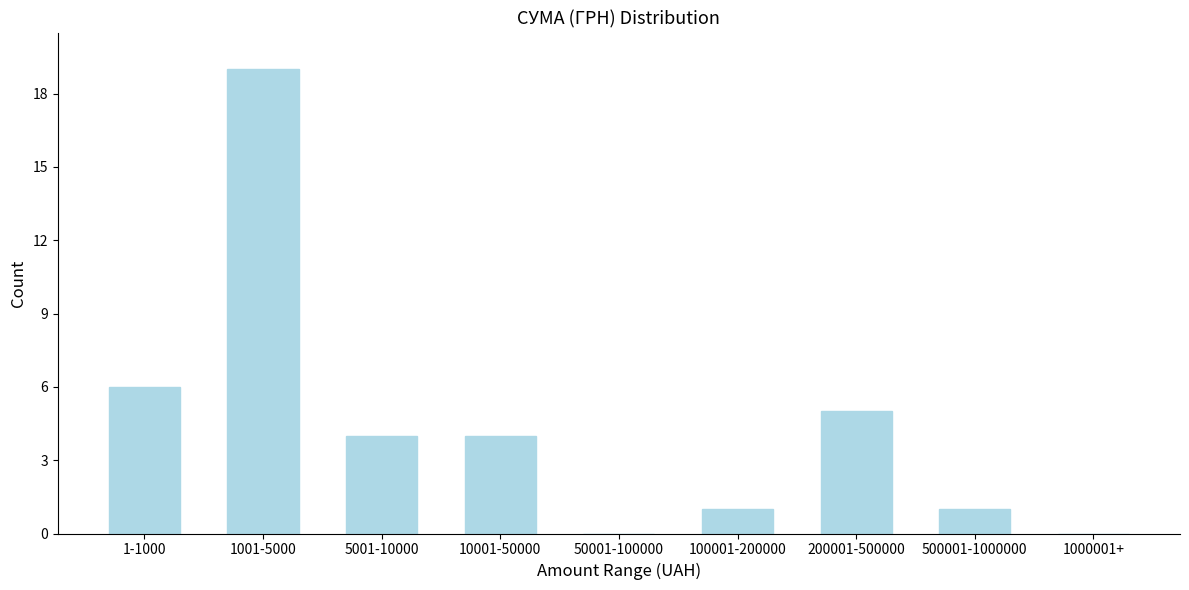

Reading left to right, extract all data points from this chart.

1-1000=6	1001-5000=19	5001-10000=4	10001-50000=4	50001-100000=0	100001-200000=1	200001-500000=5	500001-1000000=1	1000001+=0